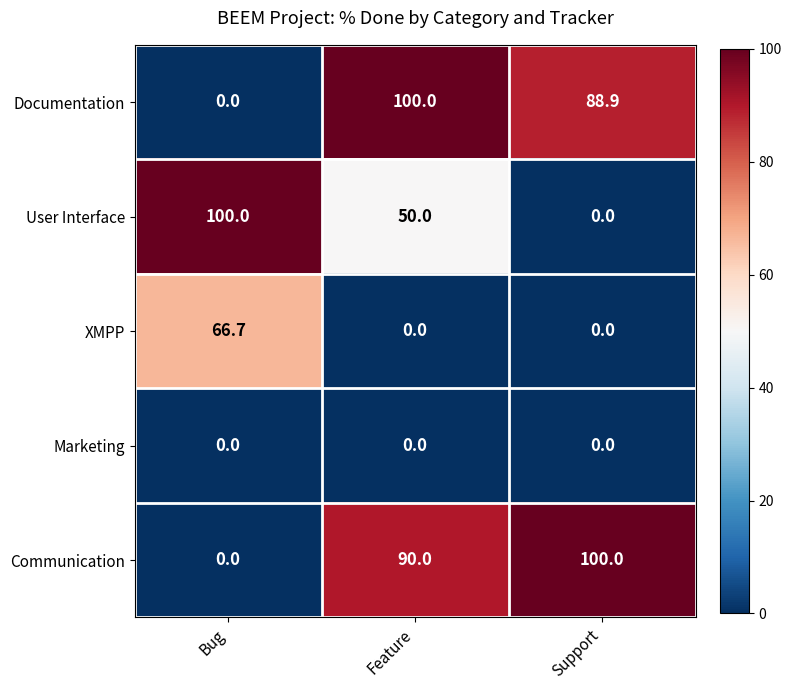

How many categories are shown in the chart?

3